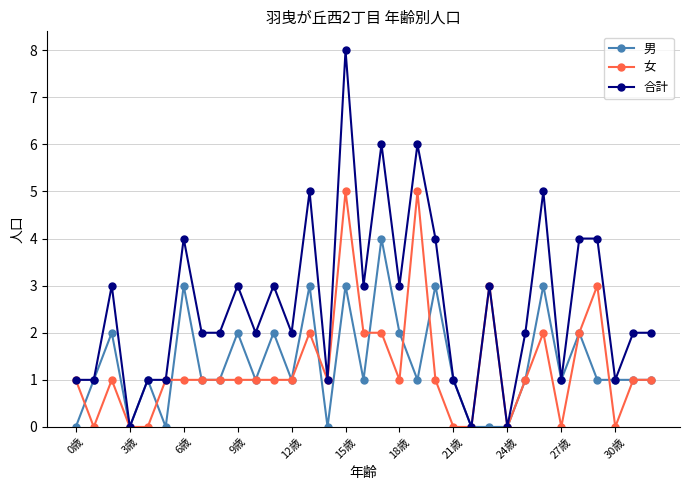

Rank the series by their maximum value, from lowest to highest.

男, 女, 合計